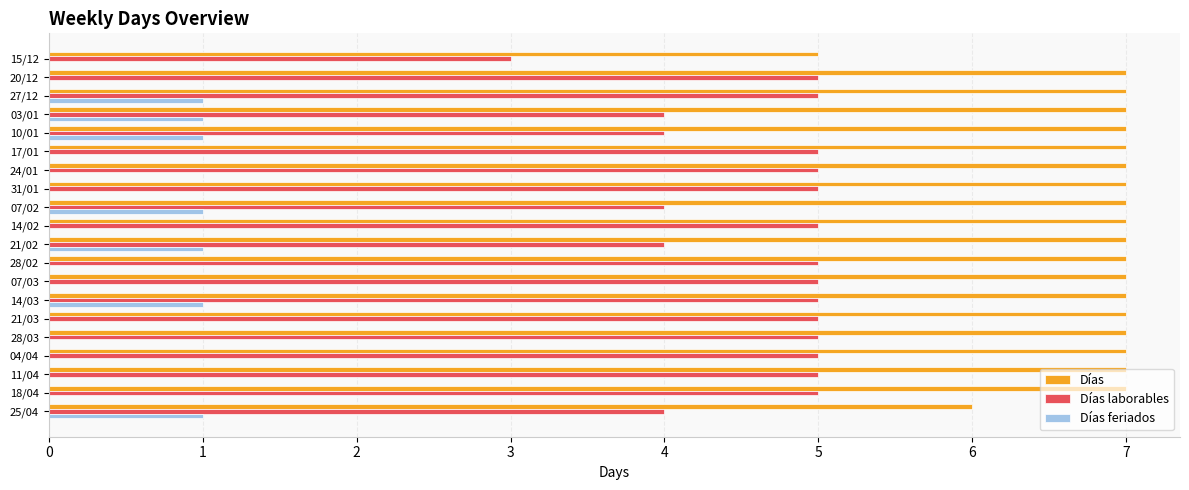

What is the sum of all Días feriados values?

7